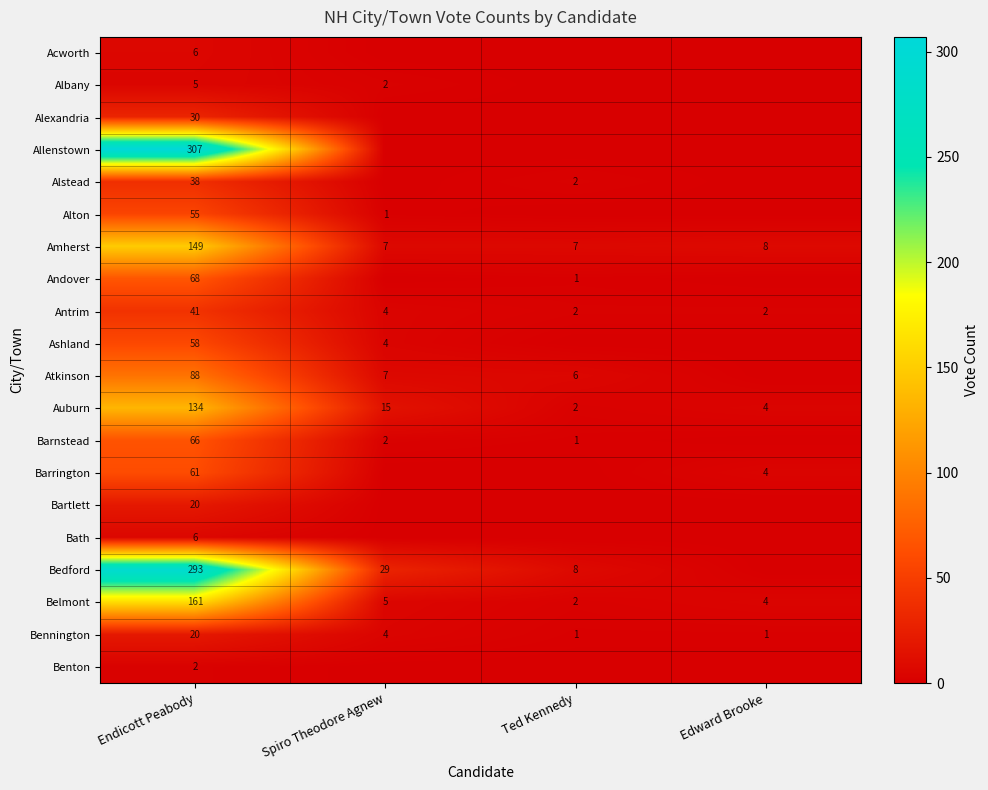

Which category has the lowest value in the Auburn series?

Ted Kennedy